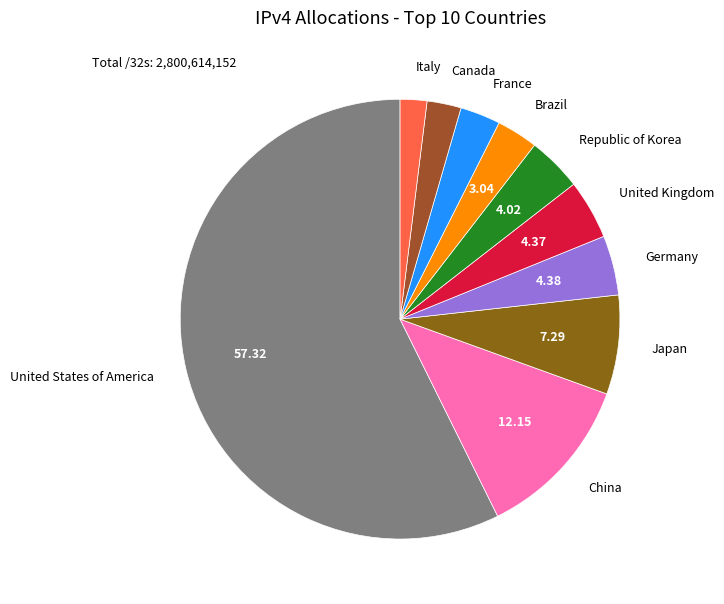

Which category has the smallest portion of the pie?

Italy